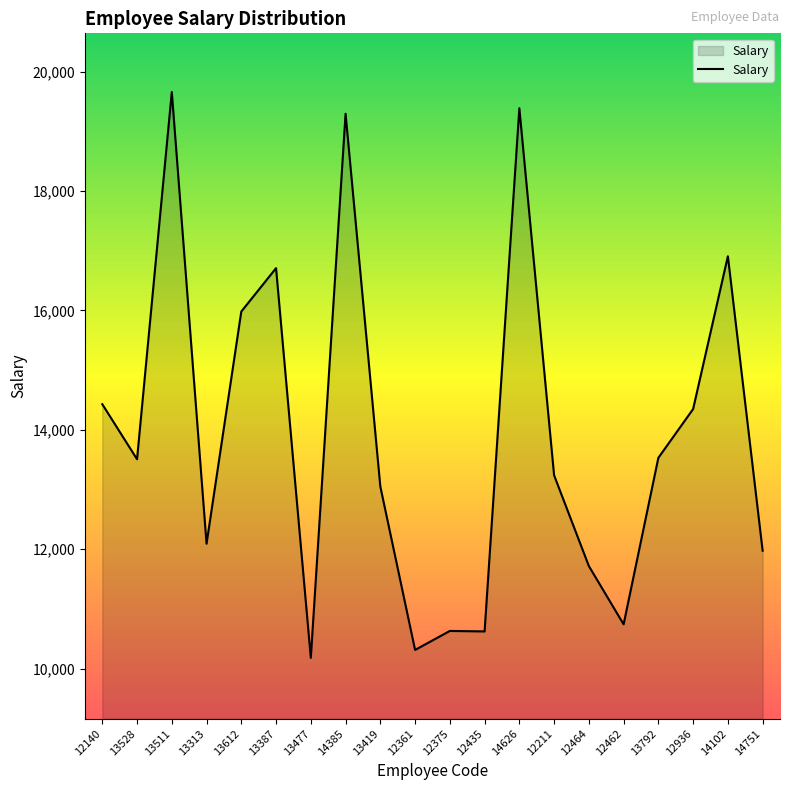

Between 12361 and 13792, which is larger?

13792